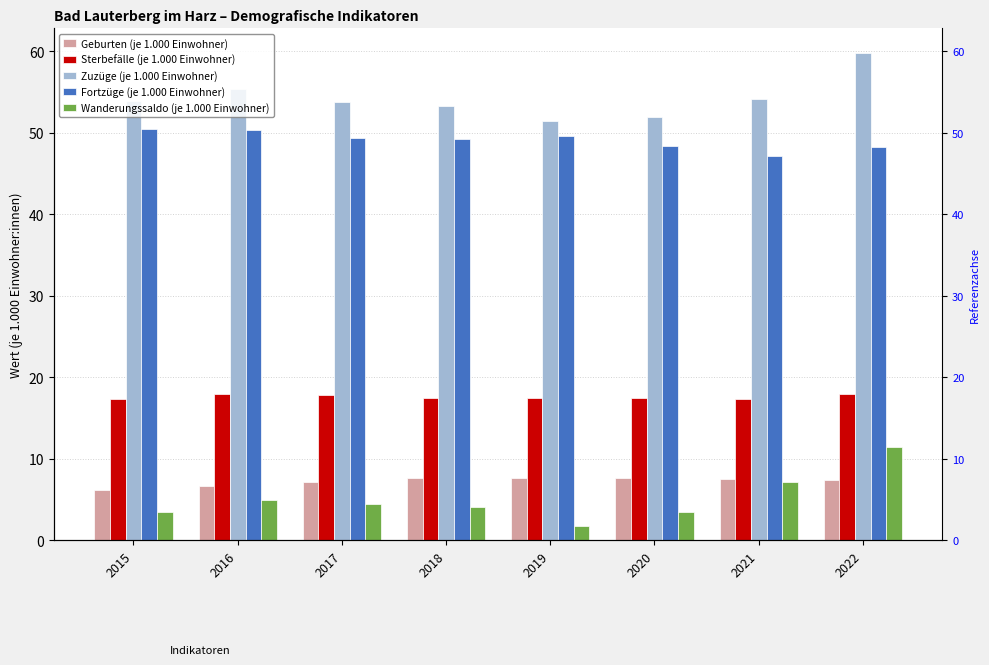

What is the value of the Geburten (je 1.000 Einwohner) bar at the 1st from the left?

6.2